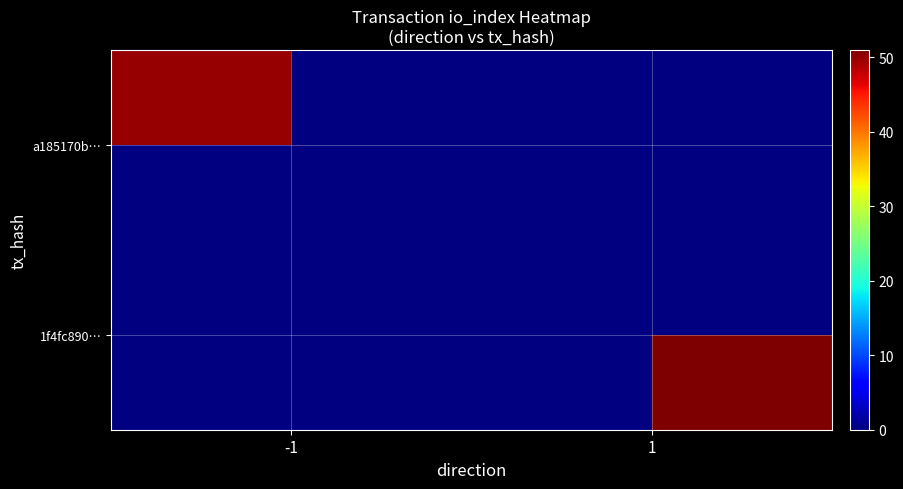

Which has a higher value, 1 or -1?

-1